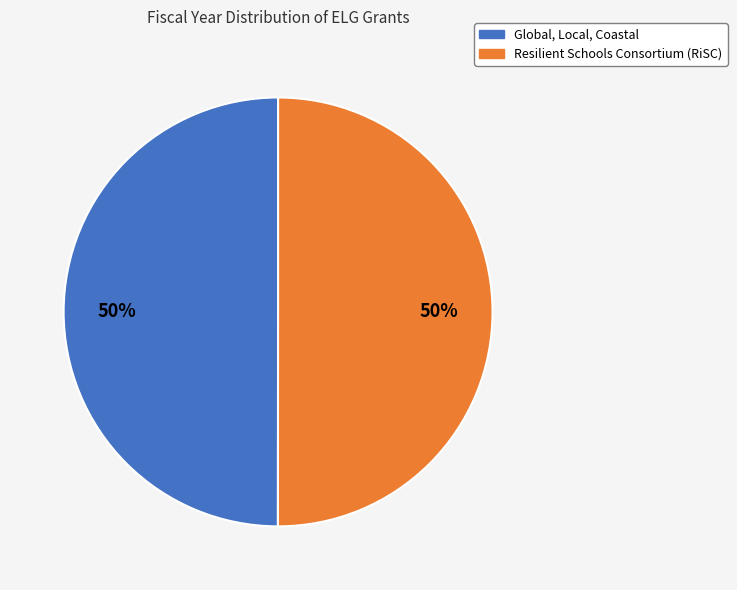

Is it true that Resilient Schools Consortium (RiSC) is 60% of the pie?

False